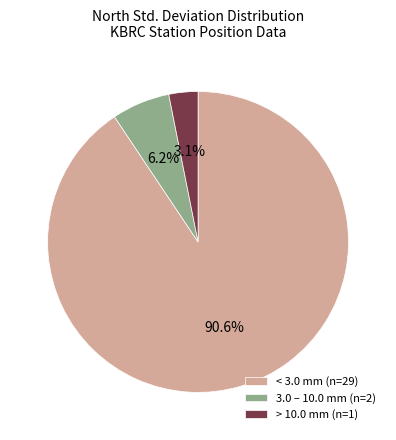

Which has a higher value, > 10.0 mm (n=1) or < 3.0 mm (n=29)?

< 3.0 mm (n=29)